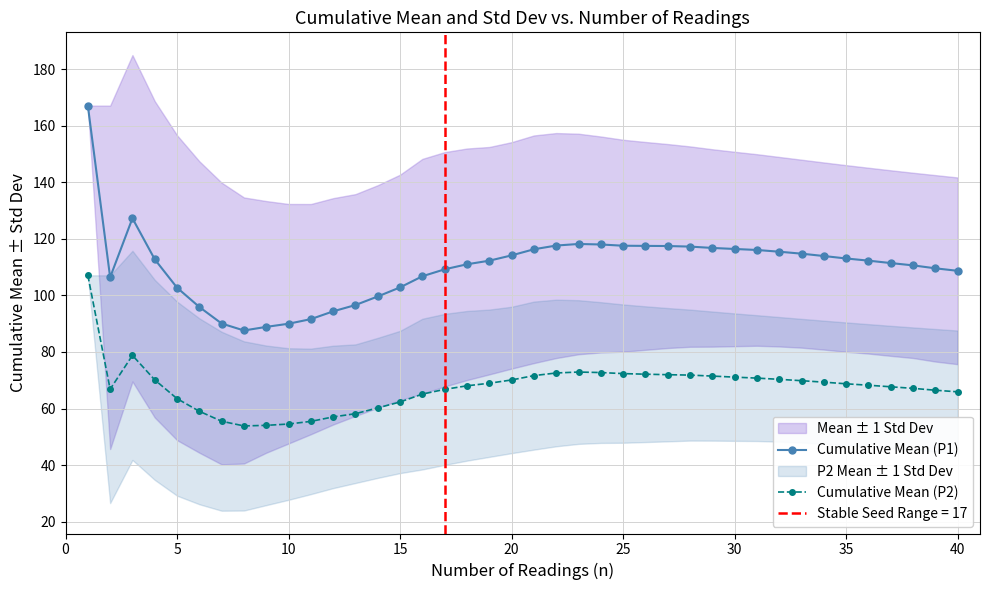

True or false: Cumulative Mean (P2) and Cumulative Mean (P1) cross at least once.

False